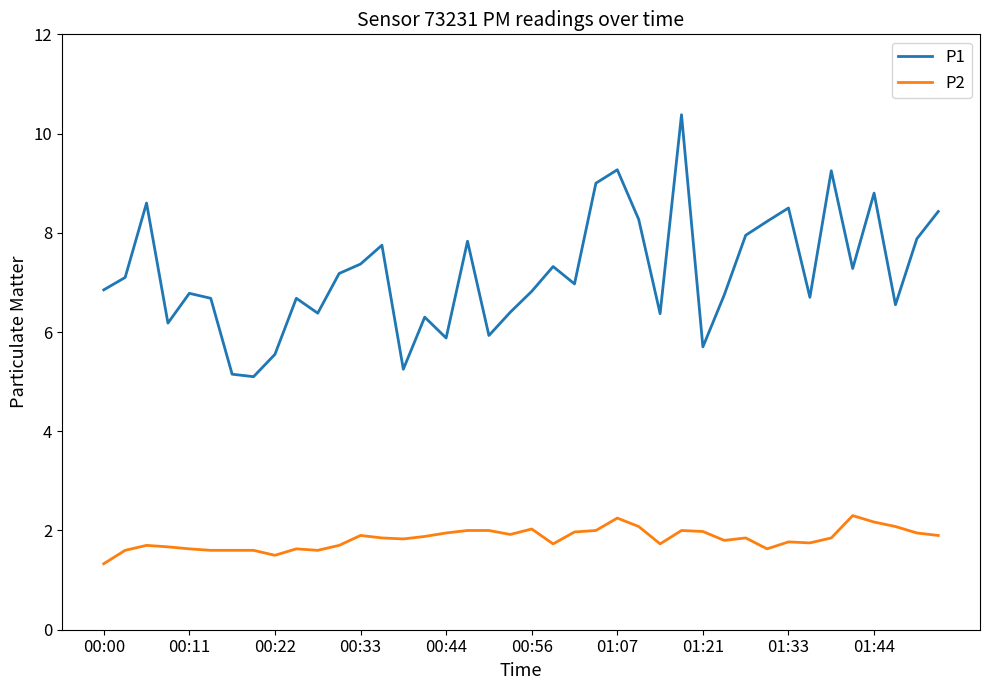

At how many categories does at least one series exceed 6?

33